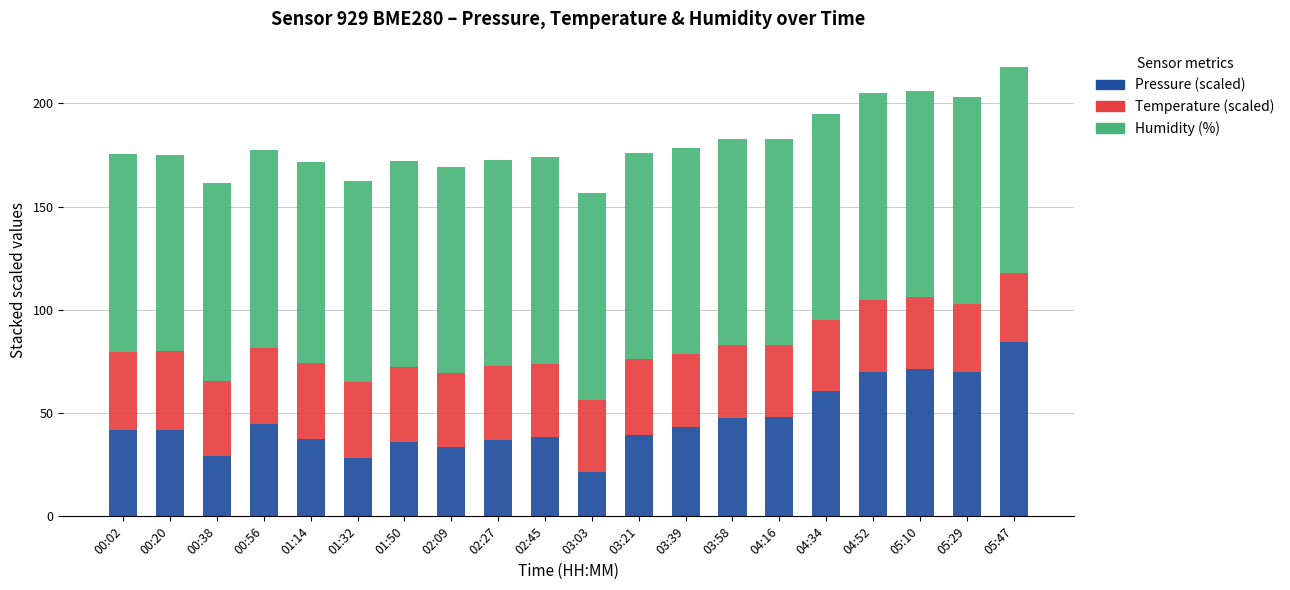

What is the average value of the Pressure (scaled) series?

46.2